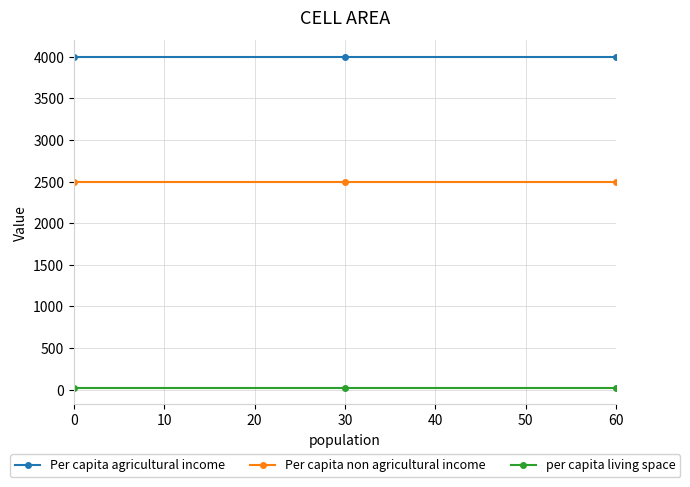

Reading right to left, what are all the values shown in this chart?

Per capita agricultural income: 4000	4000	4000
Per capita non agricultural income: 2500	2500	2500
per capita living space: 25	25	25